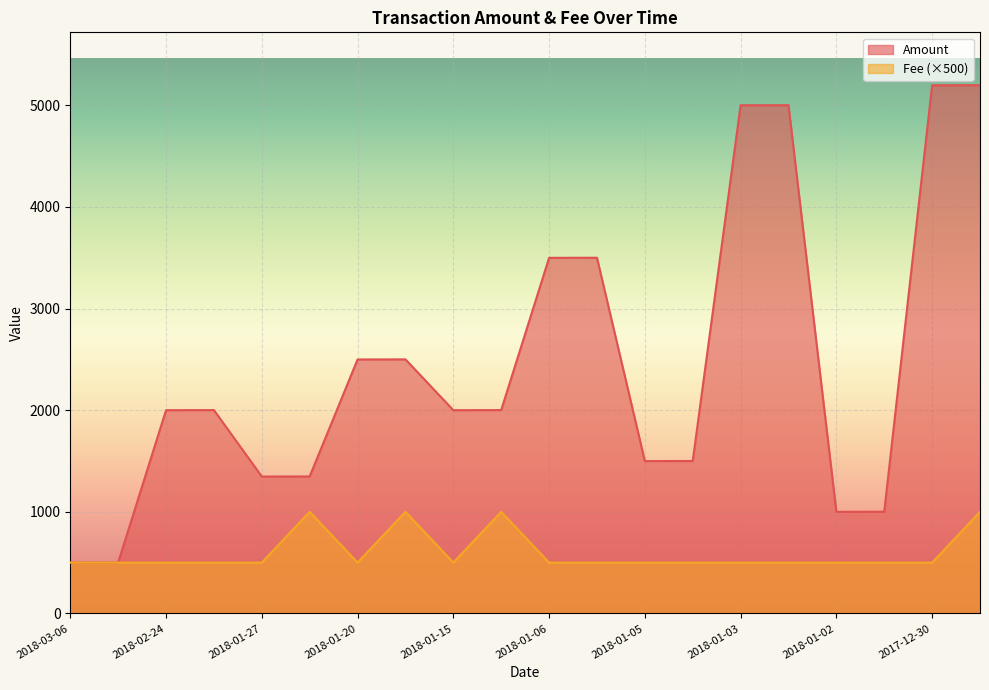

Rank the series at 2018-01-02 from lowest to highest value.

Fee (×500), Amount